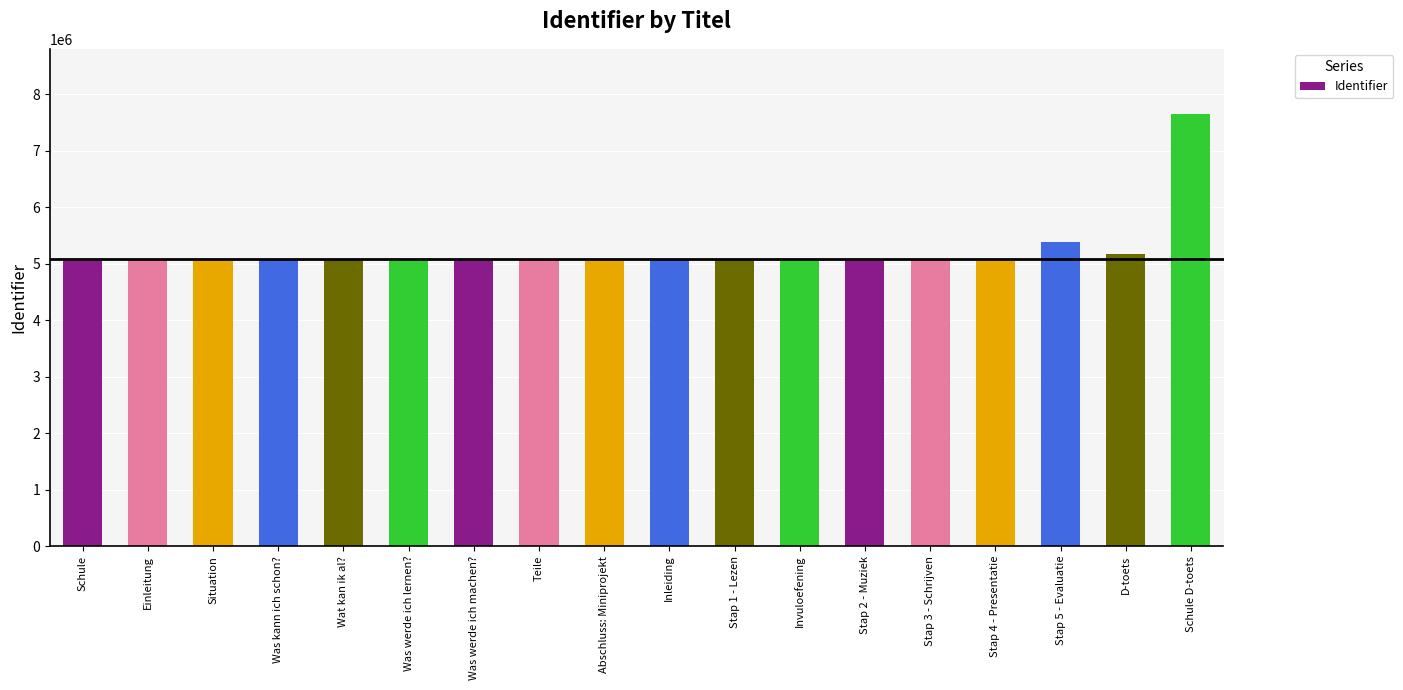

What is the minimum value shown in the chart?

5084931